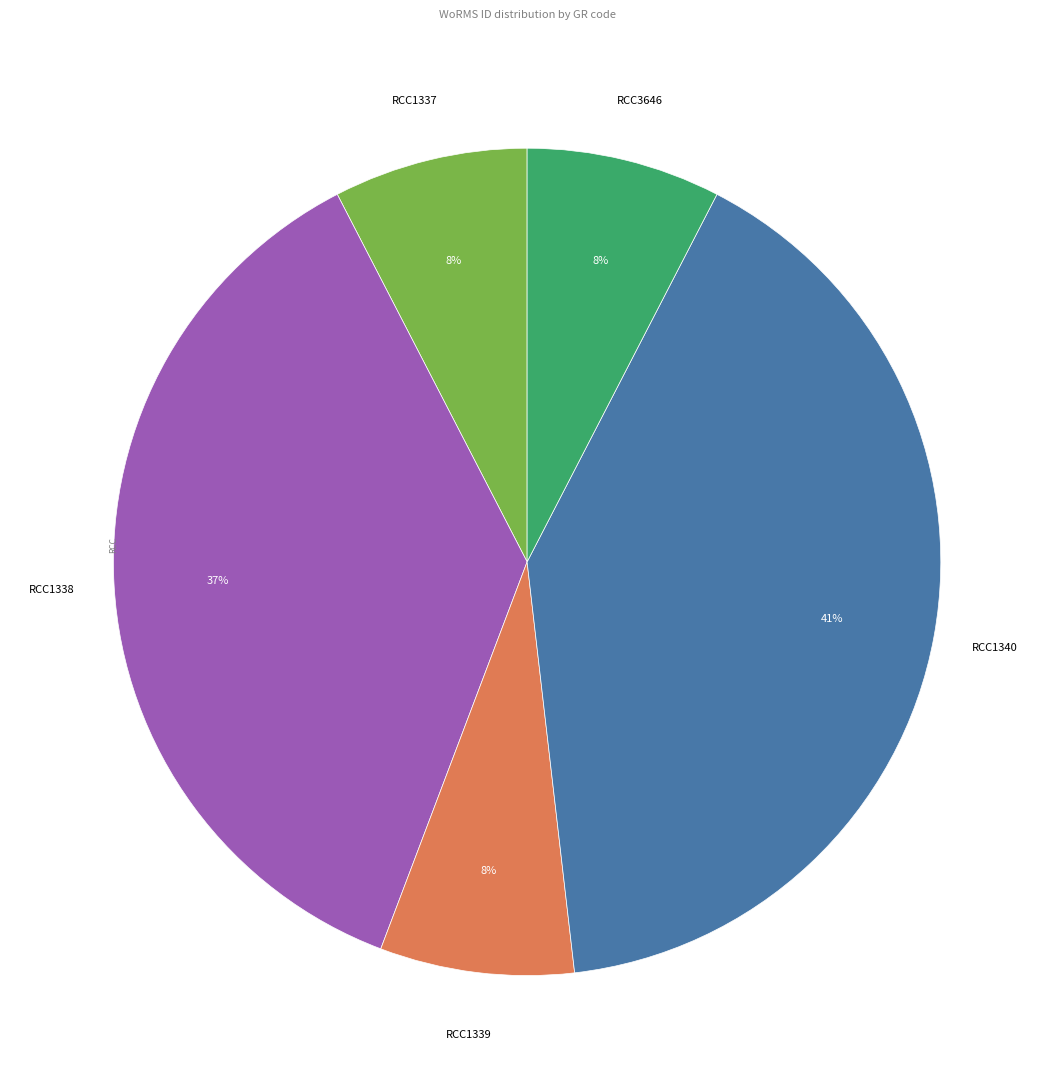

Is there any slice that represents more than half of the pie?

No